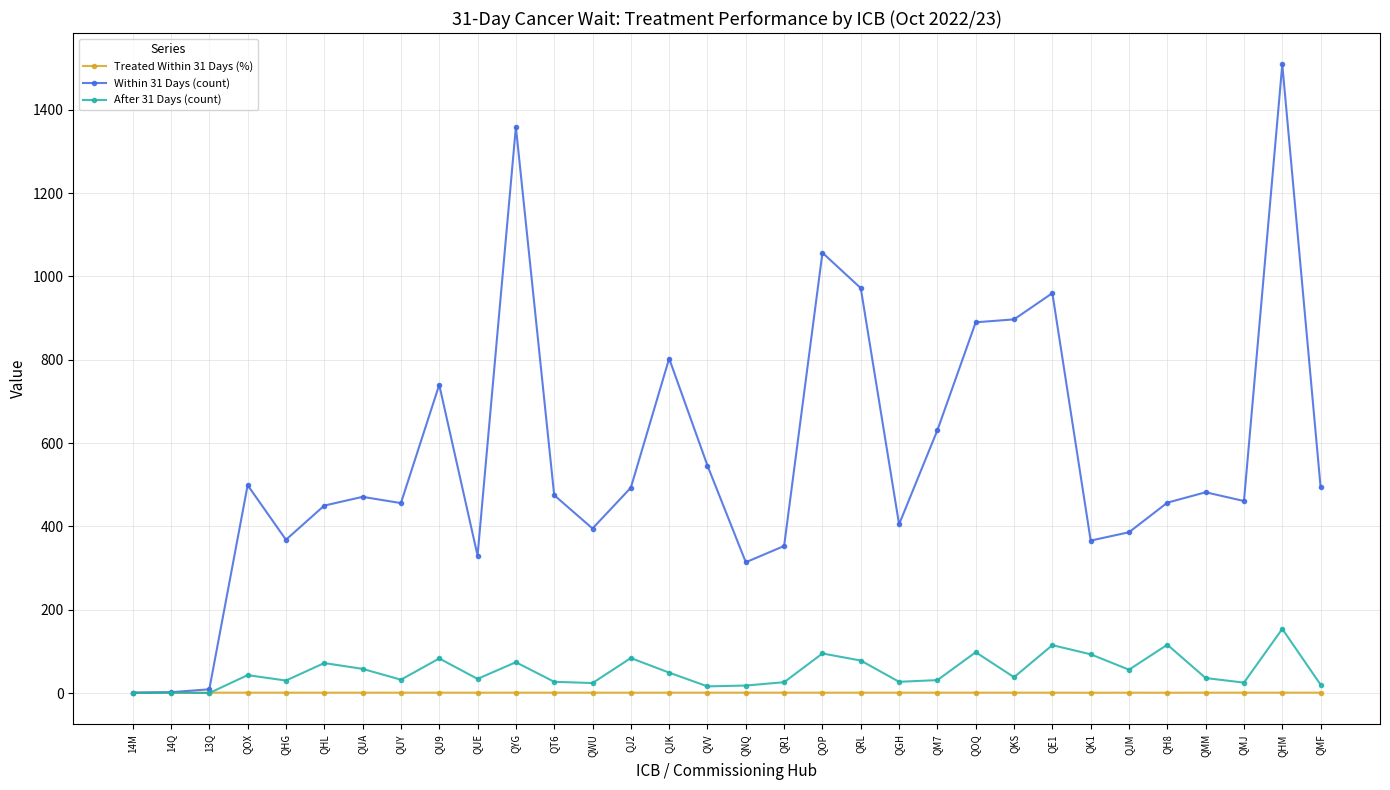

What is the value of the Treated Within 31 Days (%) point at the 22nd from the left?

1.0